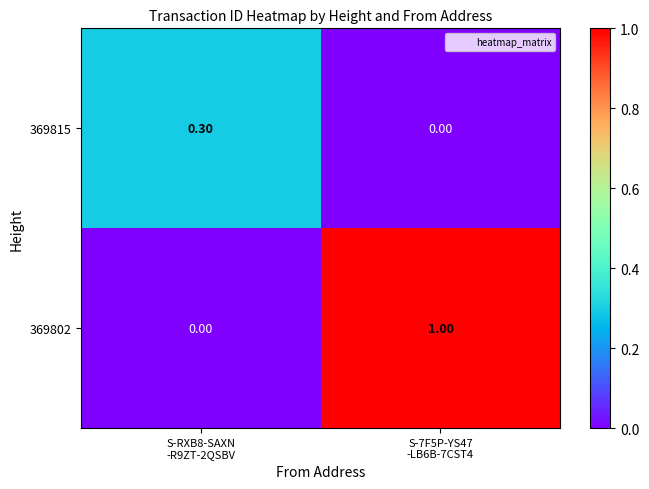

Which series has the largest total across all categories?

369802